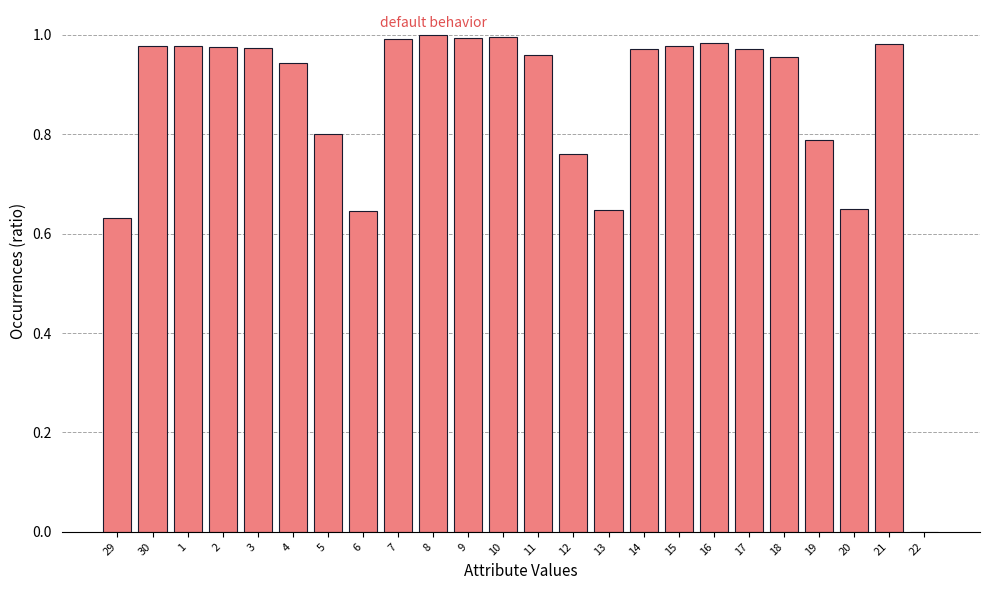

The value at 29 is 0.9. True or false?

False